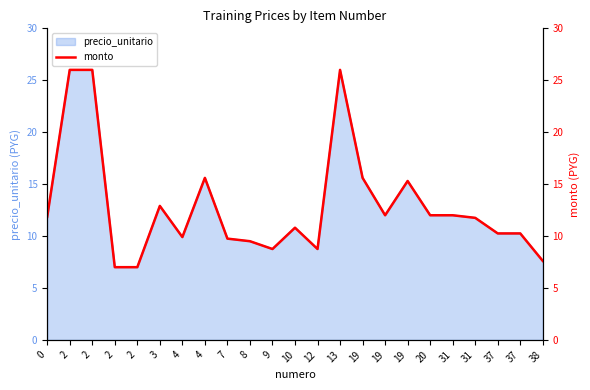

At which label is the value closest to 16?

4